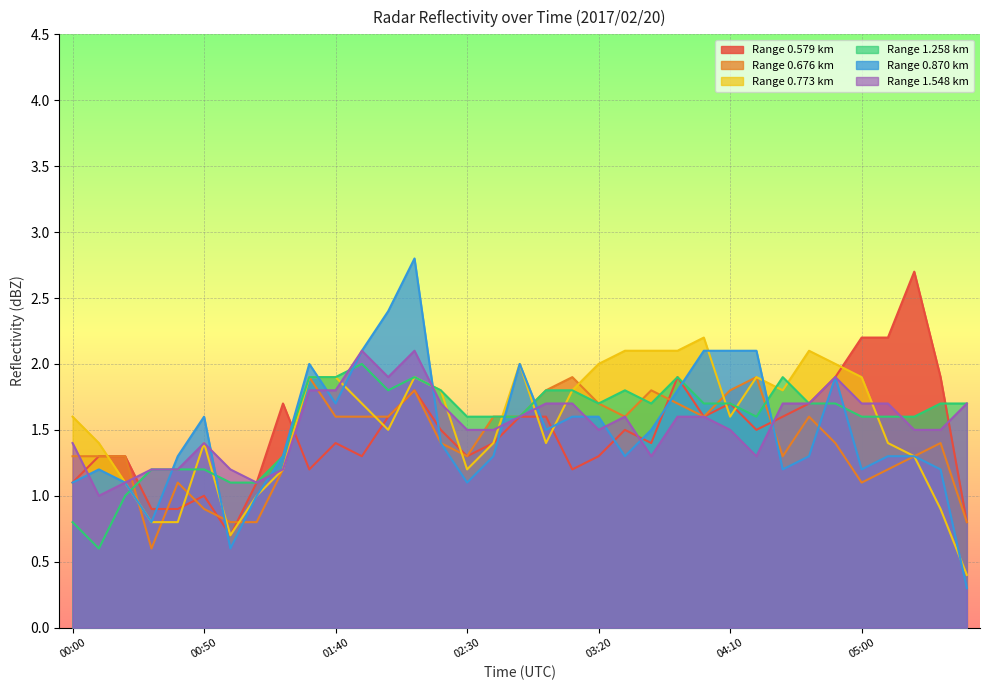

Which series has the largest range (max minus min)?

Range 0.870 km